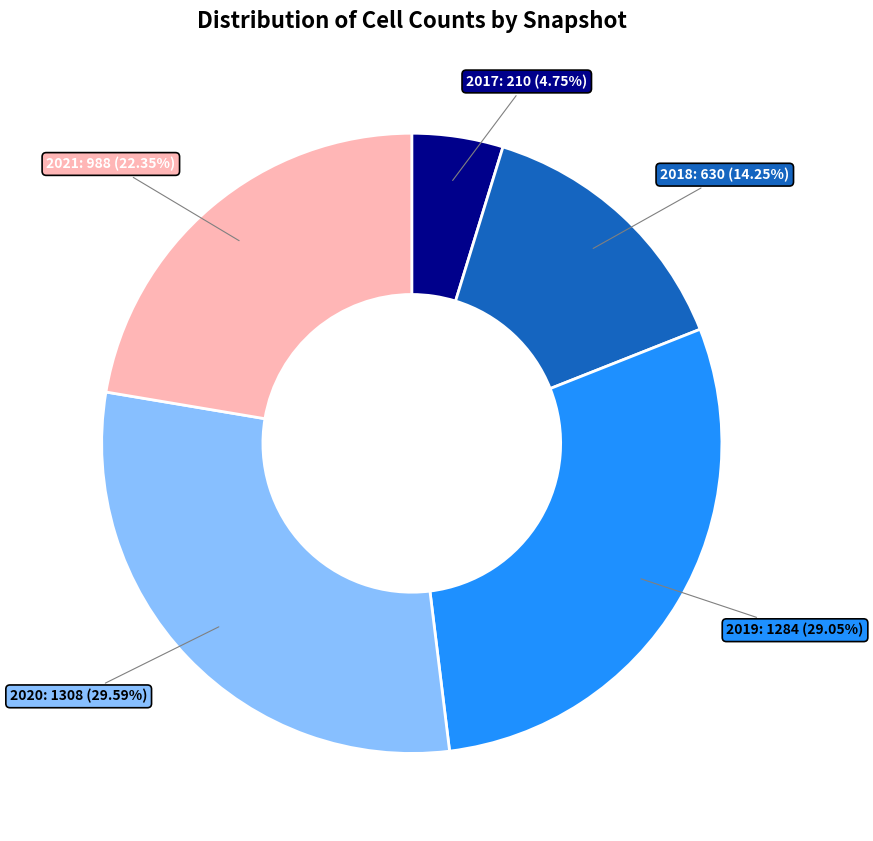

Is there a majority slice in this chart?

No